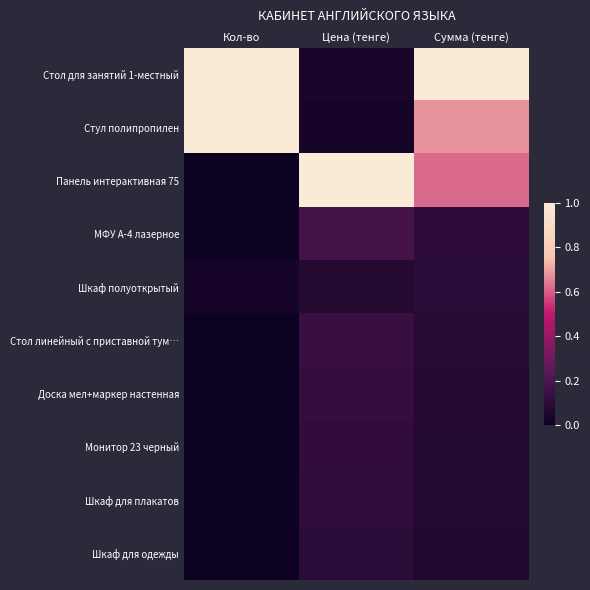

Reading left to right, extract all data points from this chart.

Стол для занятий 1-местный: Кол-во=1.0	Цена (тенге)=0.1	Сумма (тенге)=1.0
Стул полипропилен: Кол-во=1.0	Цена (тенге)=0.0	Сумма (тенге)=0.7
Панель интерактивная 75: Кол-во=0.0	Цена (тенге)=1.0	Сумма (тенге)=0.6
МФУ А-4 лазерное: Кол-во=0.0	Цена (тенге)=0.2	Сумма (тенге)=0.1
Шкаф полуоткрытый: Кол-во=0.0	Цена (тенге)=0.1	Сумма (тенге)=0.1
Стол линейный с приставной тум…: Кол-во=0.0	Цена (тенге)=0.1	Сумма (тенге)=0.1
Доска мел+маркер настенная: Кол-во=0.0	Цена (тенге)=0.1	Сумма (тенге)=0.1
Монитор 23 черный: Кол-во=0.0	Цена (тенге)=0.1	Сумма (тенге)=0.1
Шкаф для плакатов: Кол-во=0.0	Цена (тенге)=0.1	Сумма (тенге)=0.1
Шкаф для одежды: Кол-во=0.0	Цена (тенге)=0.1	Сумма (тенге)=0.1